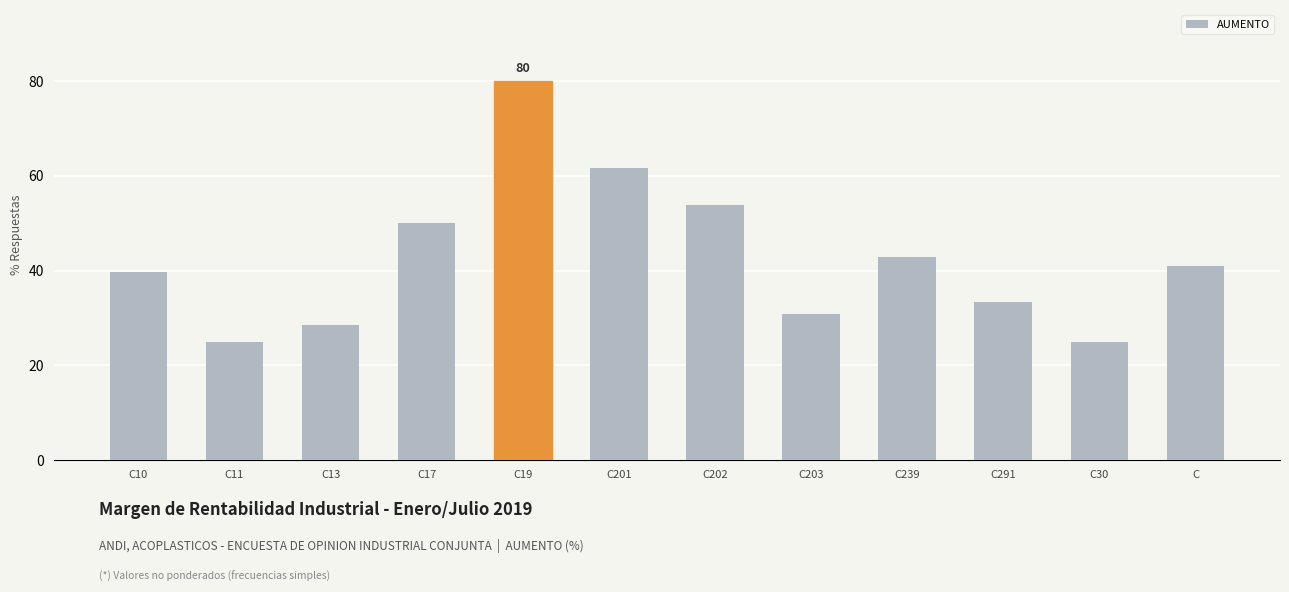

Approximately how many times larger is the value at C17 compared to C11?

2.0